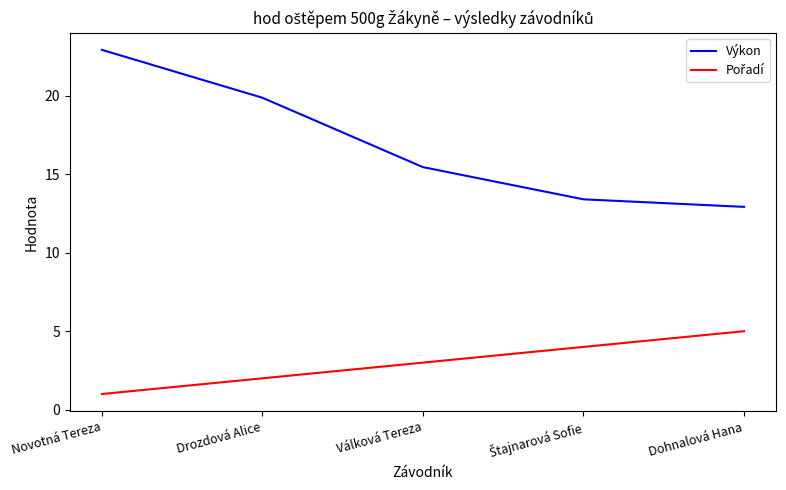

Which series changed the most between Novotná Tereza and Dohnalová Hana?

Výkon